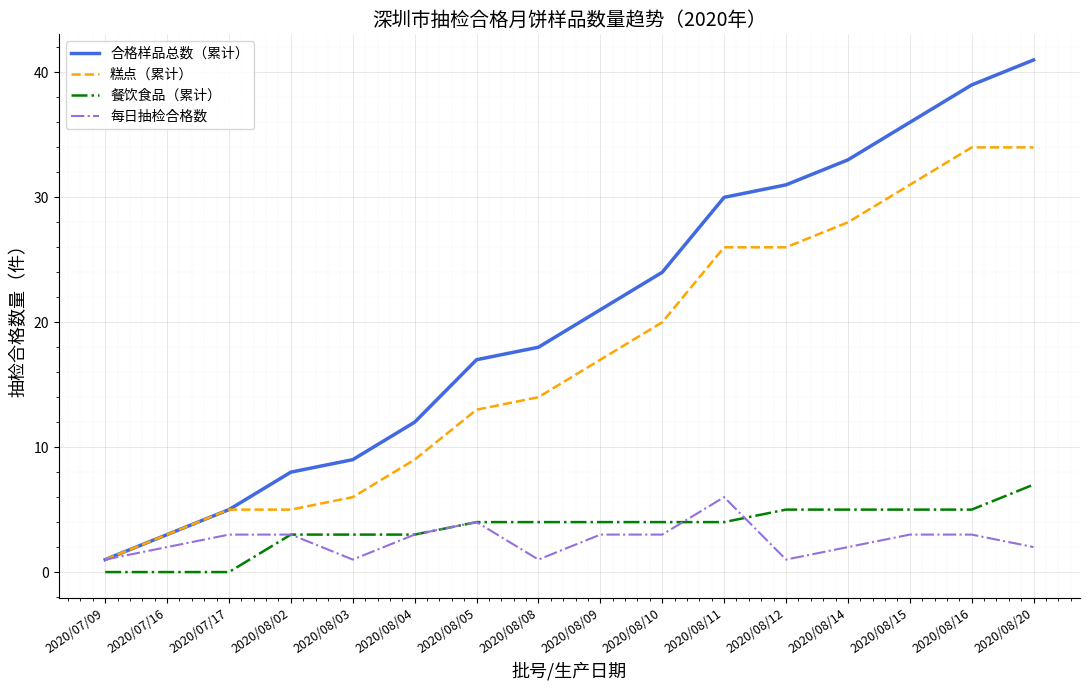

What is the total value across all series at 2020/08/12?

63